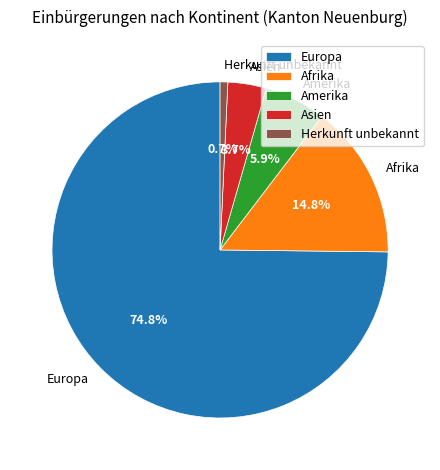

Which has a higher value, Herkunft unbekannt or Asien?

Asien